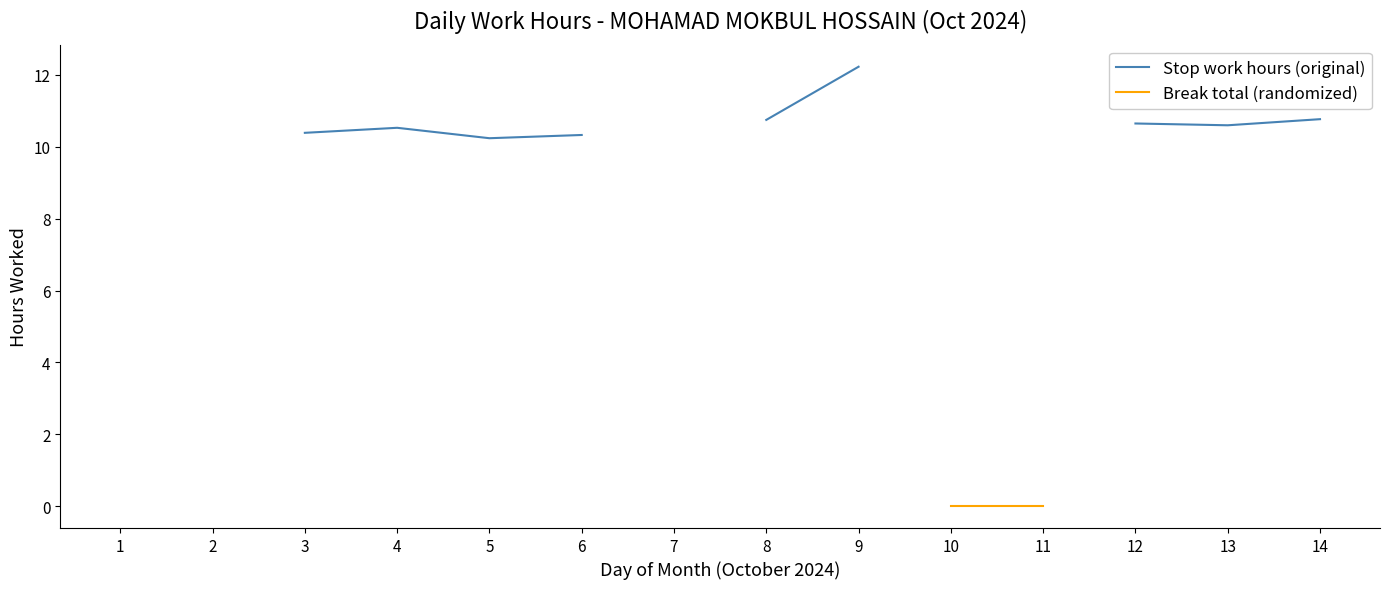

Does the chart display data point markers on the line(s)?

No